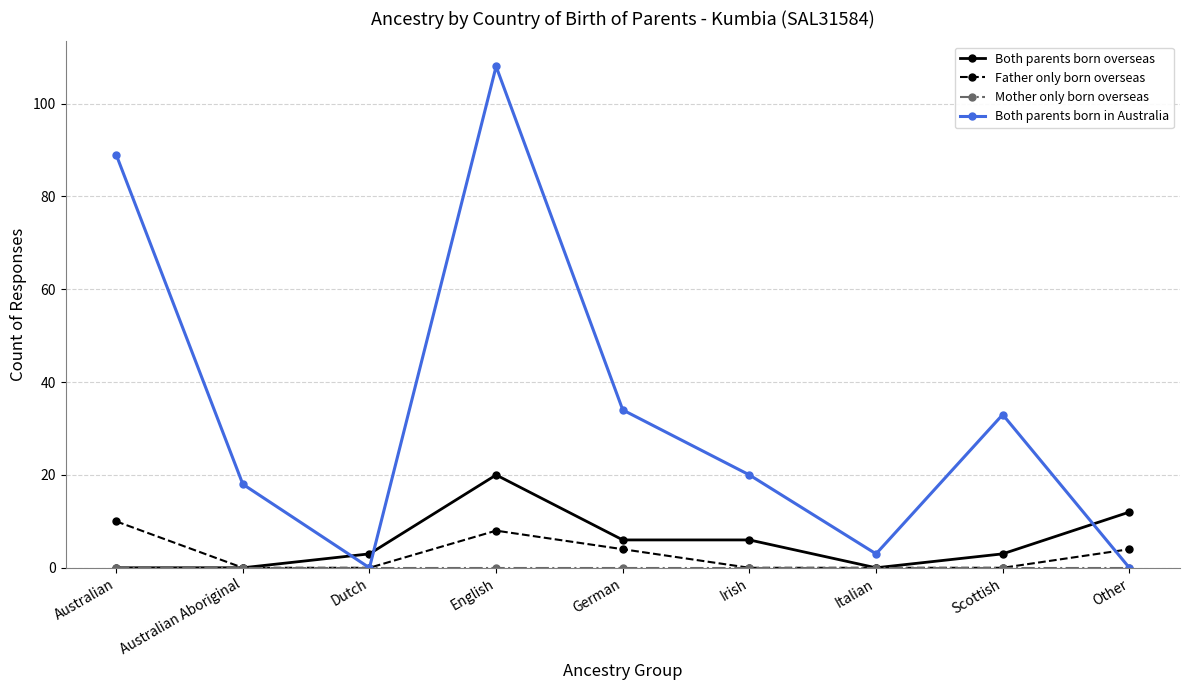

What is the label of the 9th point from the left?

Other